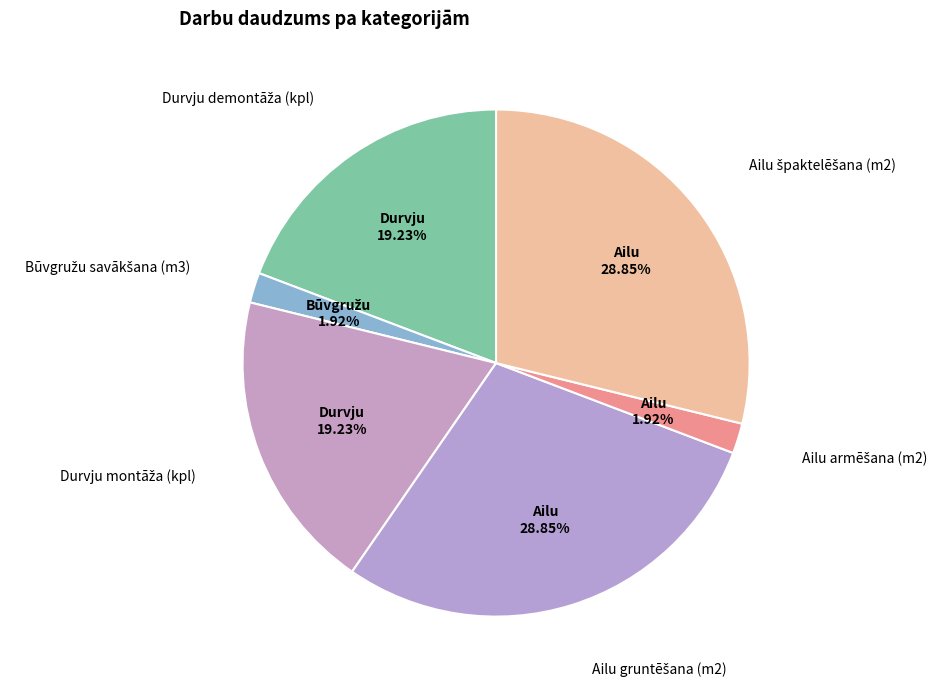

Is there any slice that represents more than half of the pie?

No